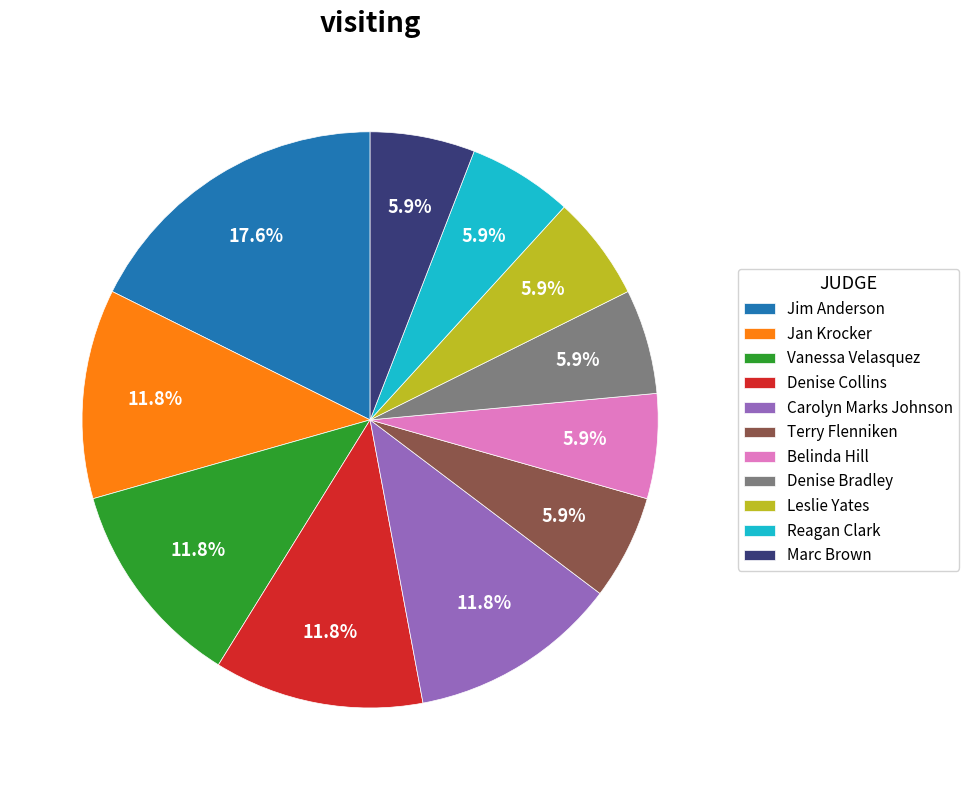

How many segments does this pie chart have?

11